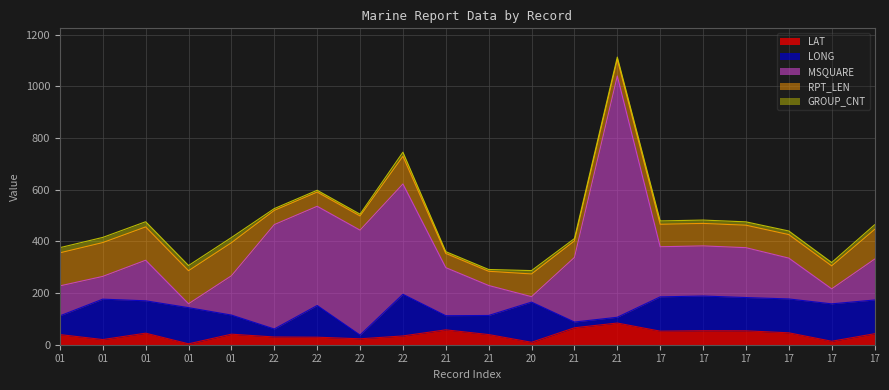

After their last crossing, which series has the higher values: GROUP_CNT or MSQUARE?

MSQUARE